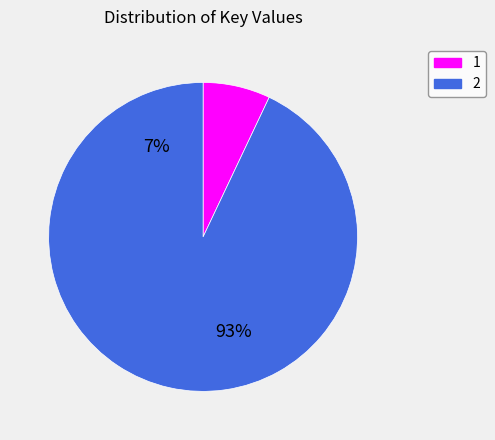

What percentage do 2 and 1 together represent?

100.0%